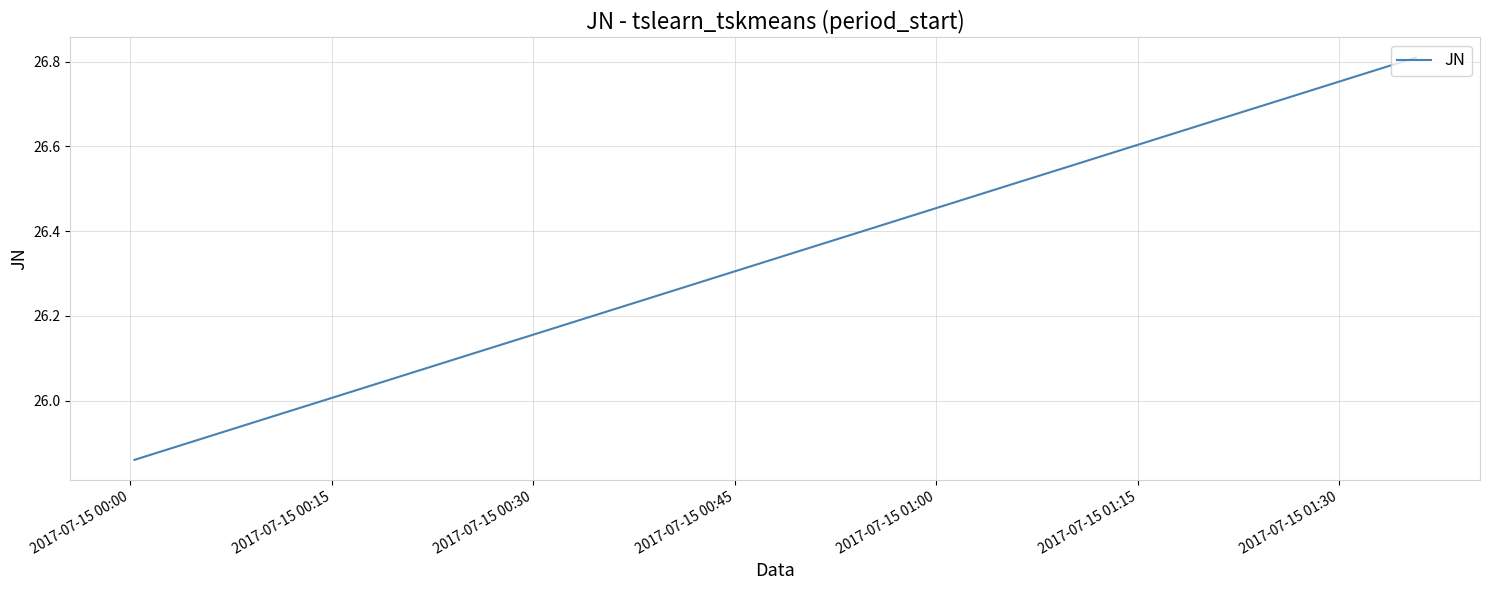

Is this an area chart (filled region under the line)?

No